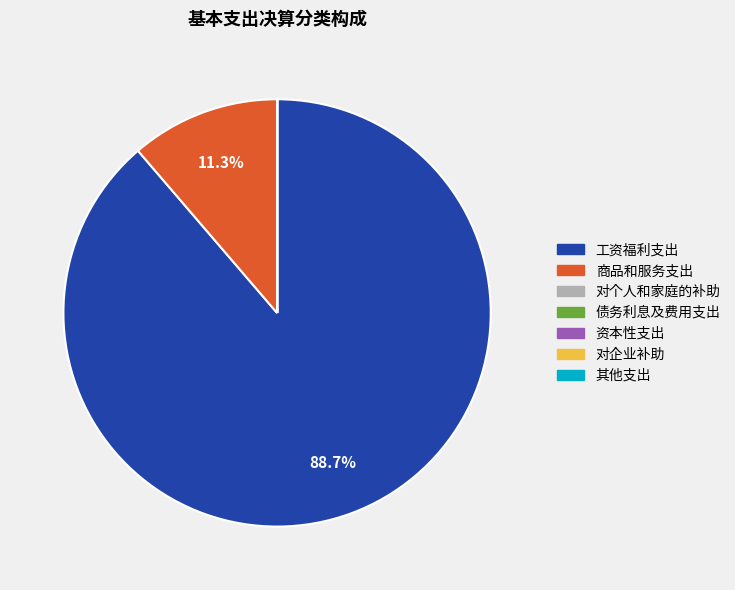

Is 工资福利支出 the majority of the pie?

Yes